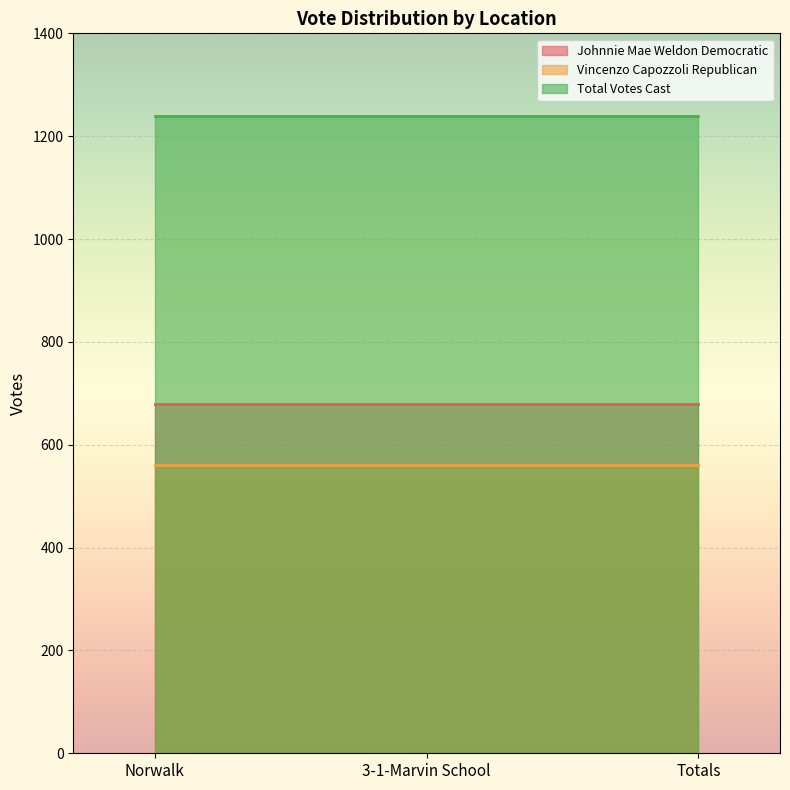

What are all the series names shown in the legend?

Johnnie Mae Weldon Democratic, Vincenzo Capozzoli Republican, Total Votes Cast